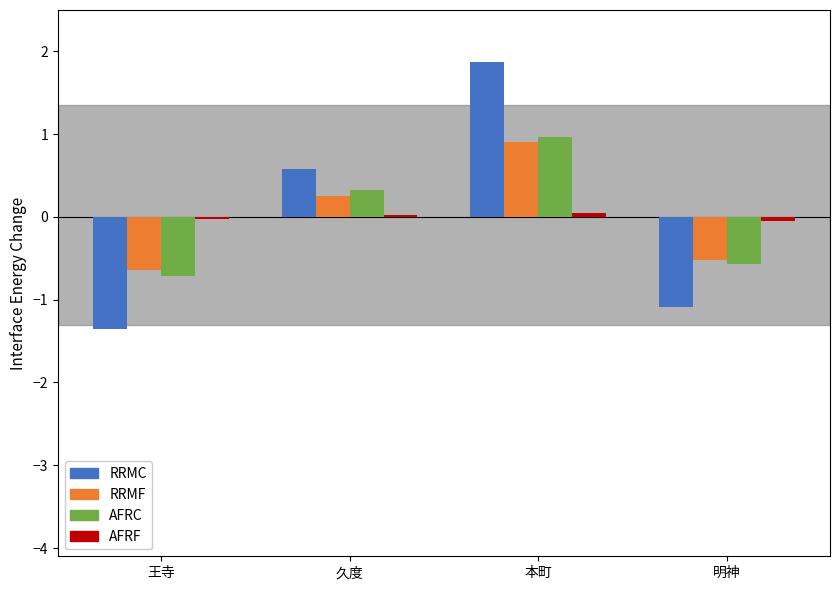

At which category is the sum across all series the highest?

本町